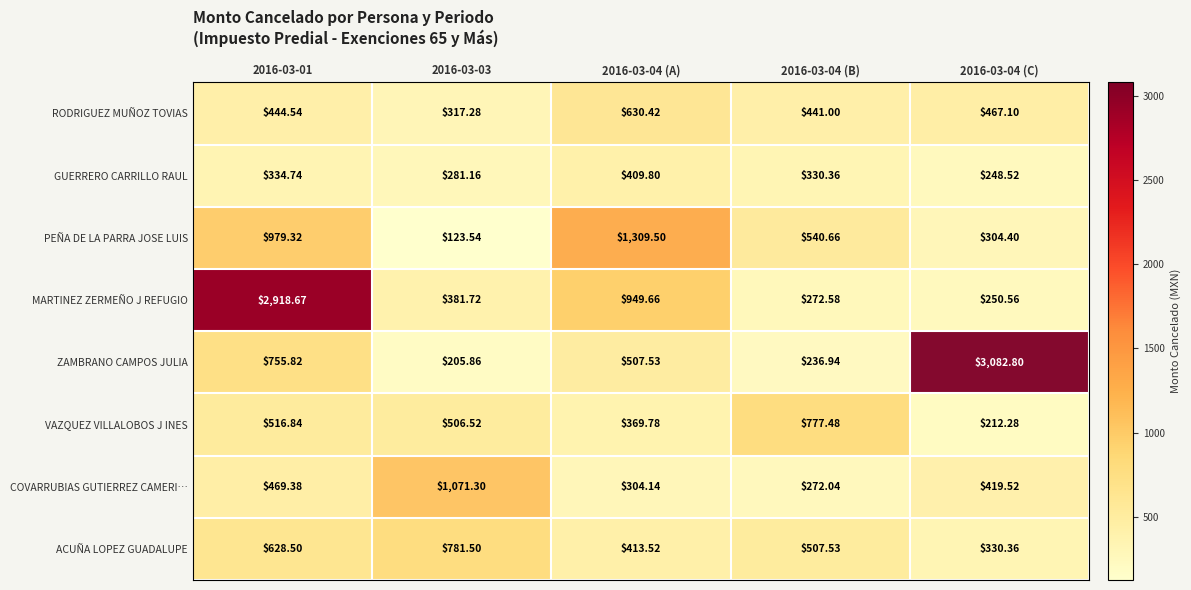

How many distinct data groups are displayed?

8